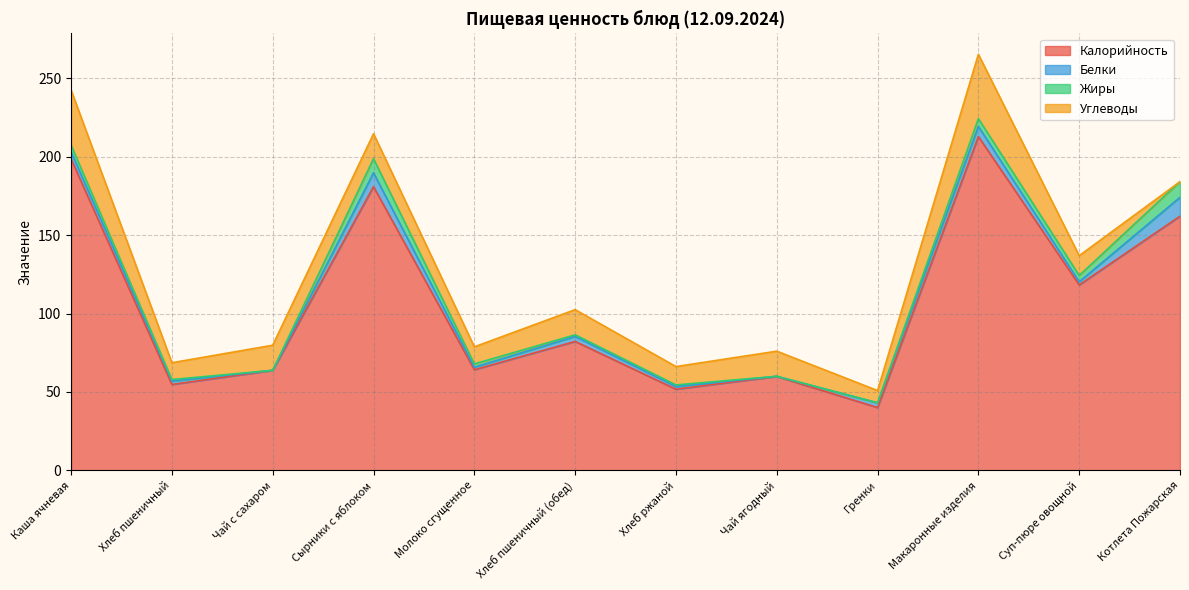

Where is the first local minimum for Белки?

Чай с сахаром